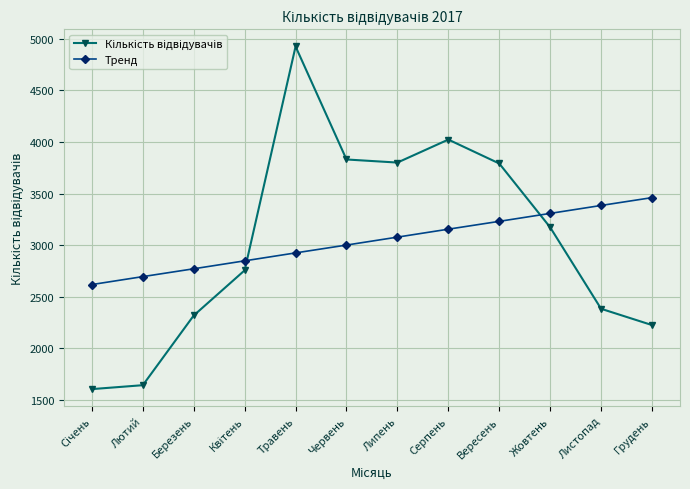

At which category is the sum across all series the highest?

Травень